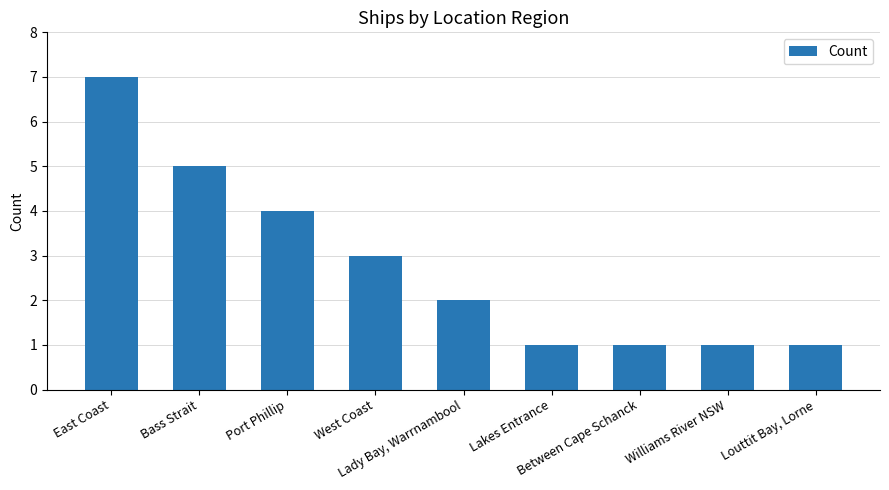

What is the average value?

3